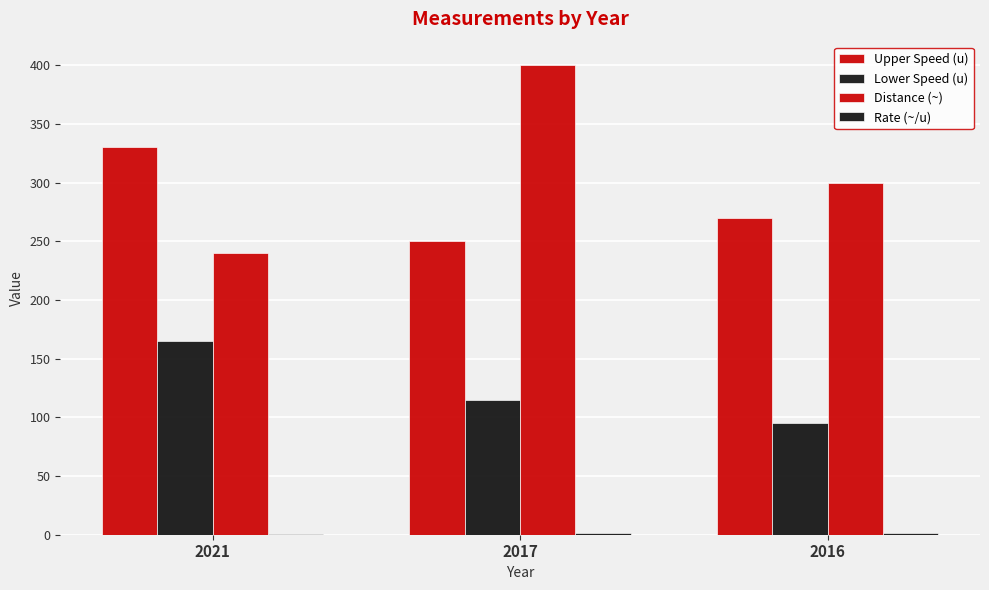

Count the Rate (~/u) values in the range 0 to 1.

1